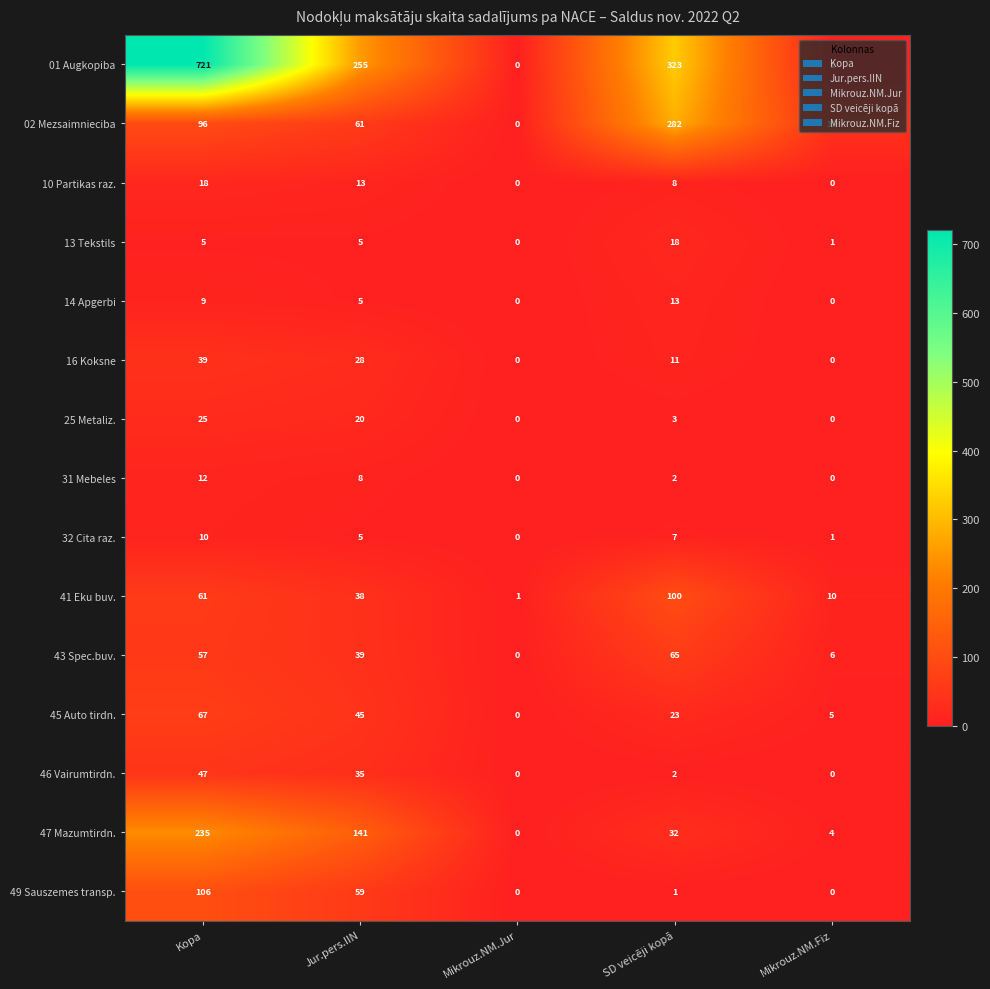

Count the number of data series in this chart.

15